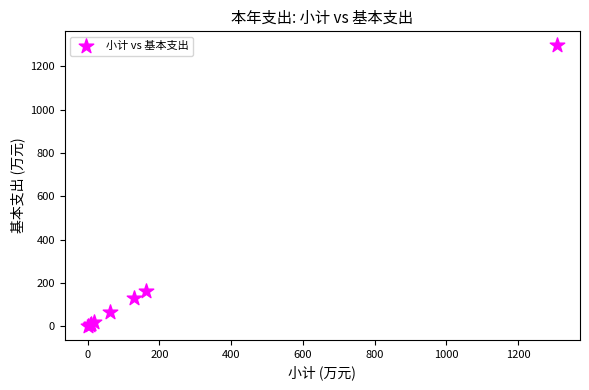

What Y value in the scatter plot is closest to 649?

162.1